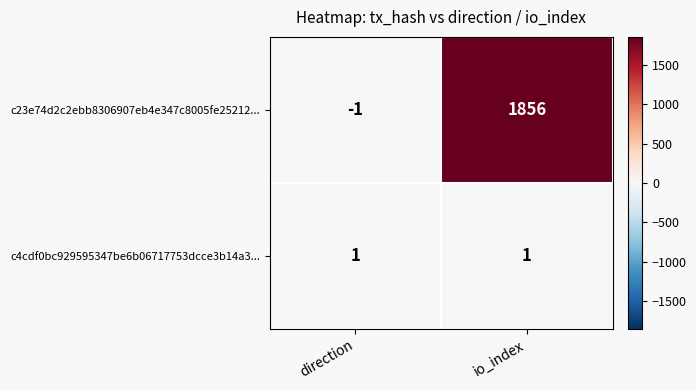

Which category has the lowest value in the c23e74d2c2ebb8306907eb4e347c8005fe25212... series?

direction